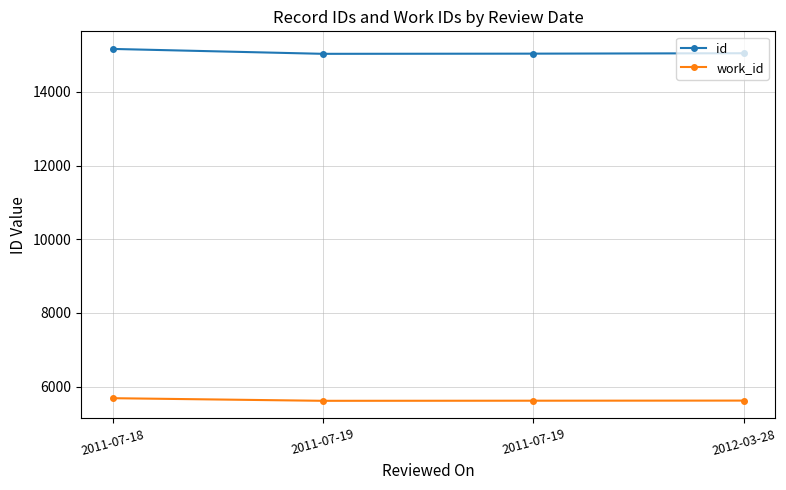

At 2011-07-19, list the series in order from smallest to largest.

work_id, id